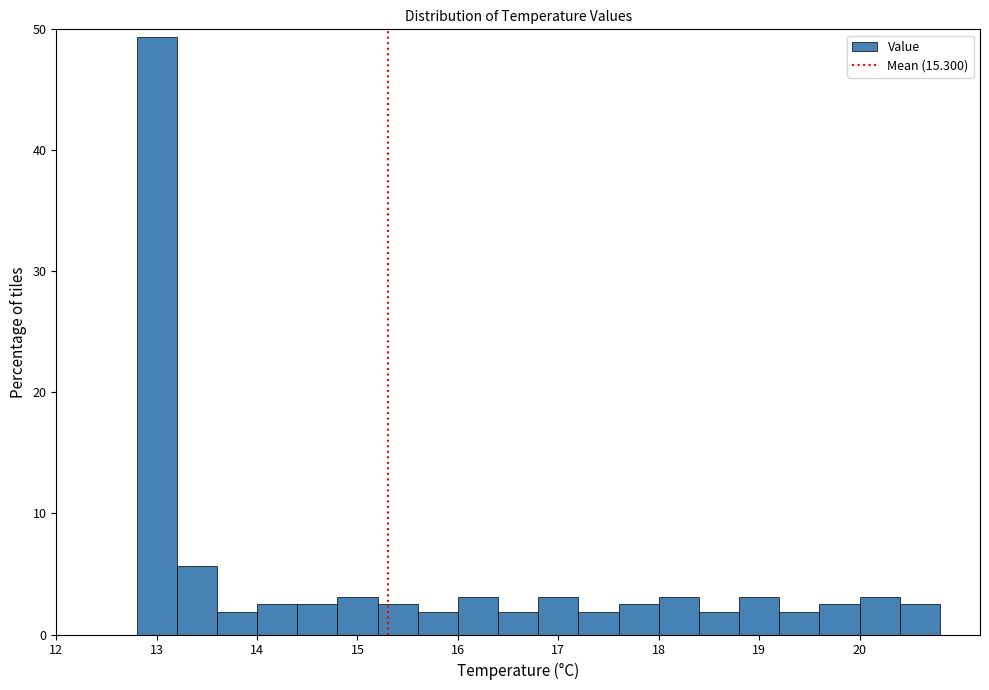

Over which range of the x-axis is the bar tallest?

12.8 to 13.2